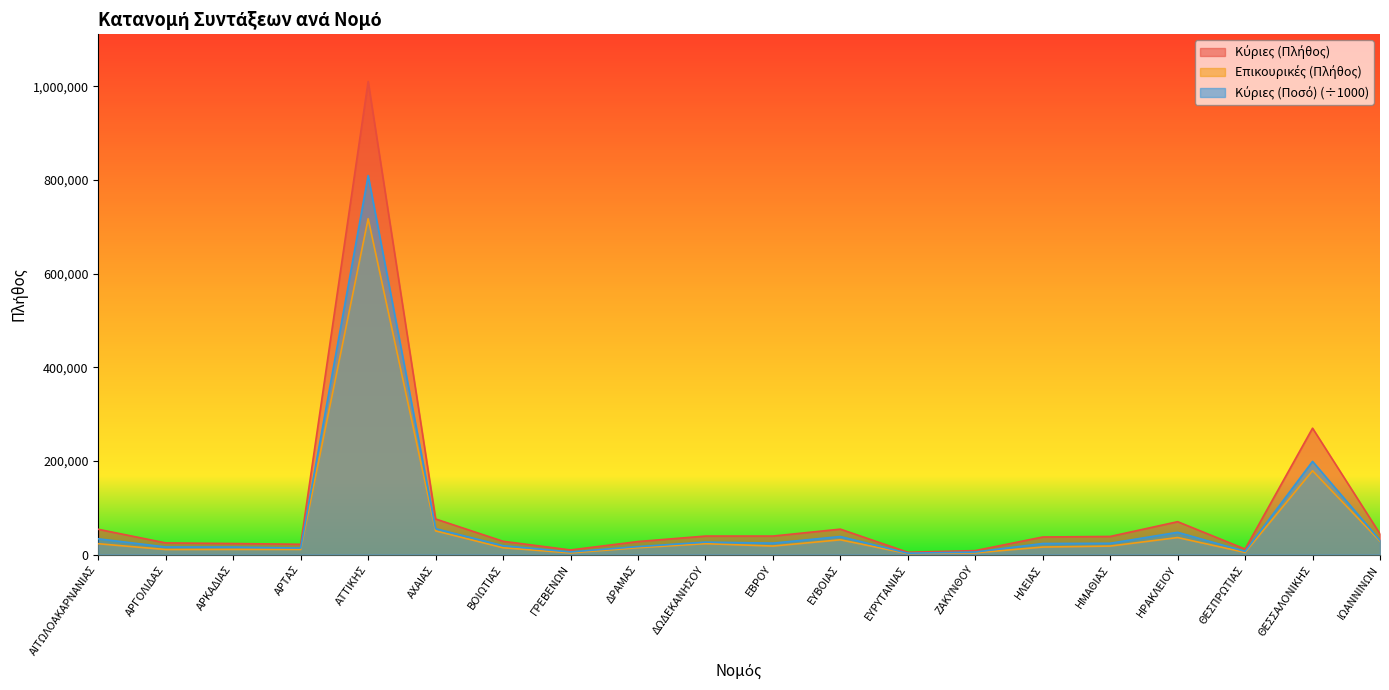

Which series has the largest total across all categories?

Κύριες (Πλήθος)